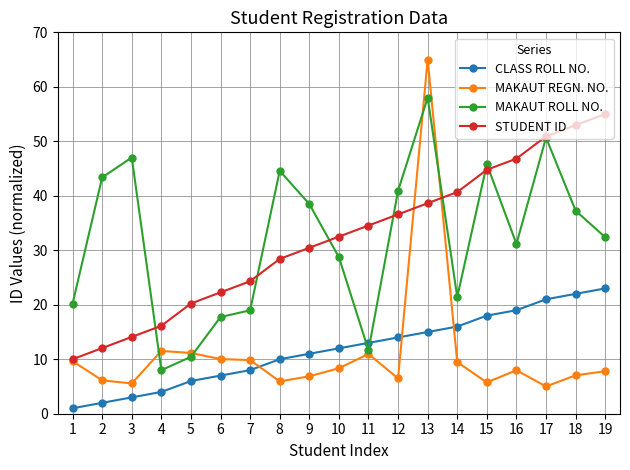

At which label is CLASS ROLL NO. closest to 12?

10